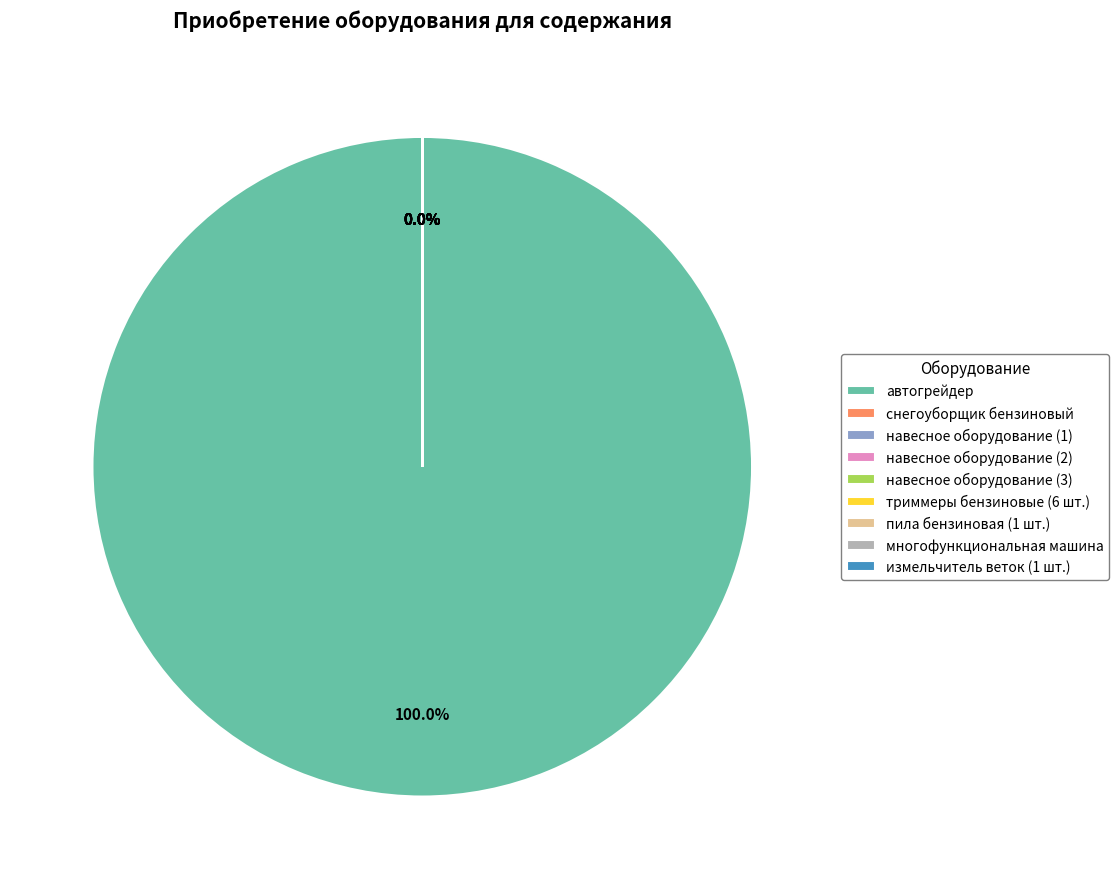

Which slice is the largest?

автогрейдер